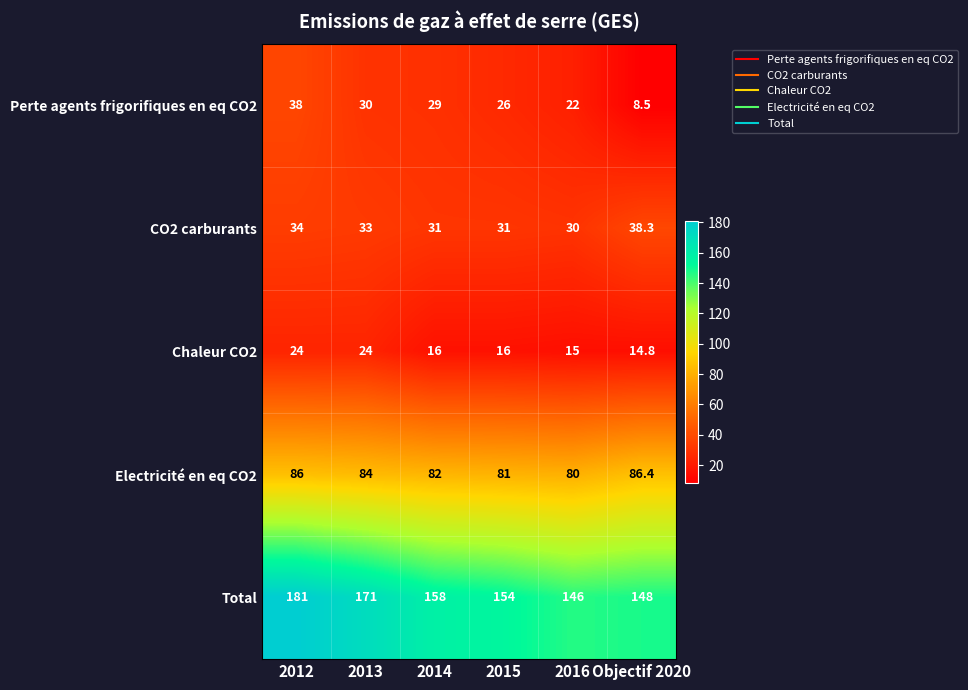

Is it true that Perte agents frigorifiques en eq CO2 equals 18.3 at 2014?

False